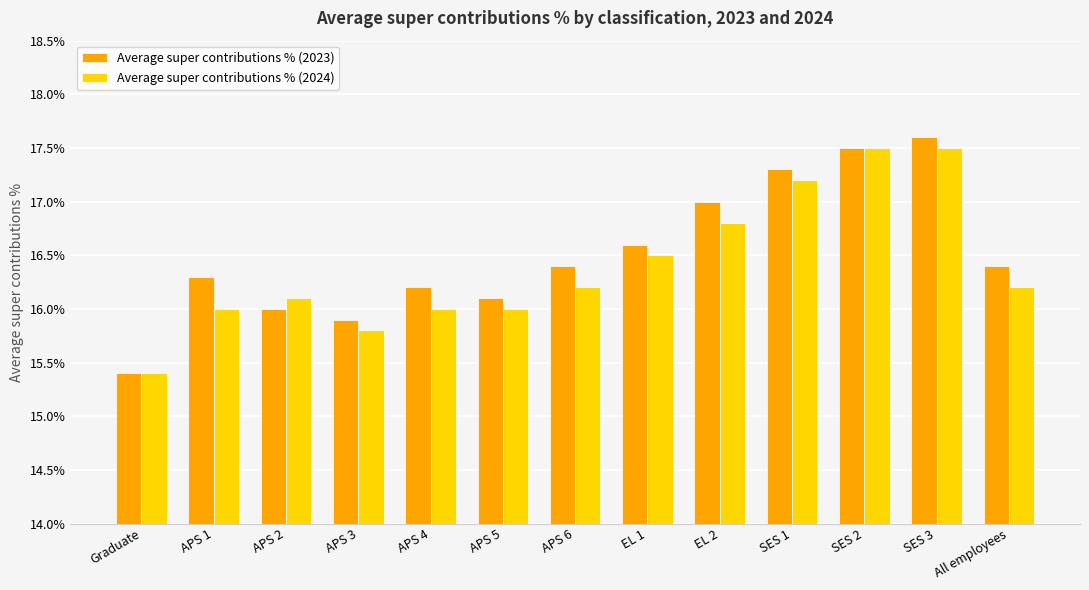

What is the difference between the Average super contributions % (2024) values at EL 2 and APS 2?

0.7